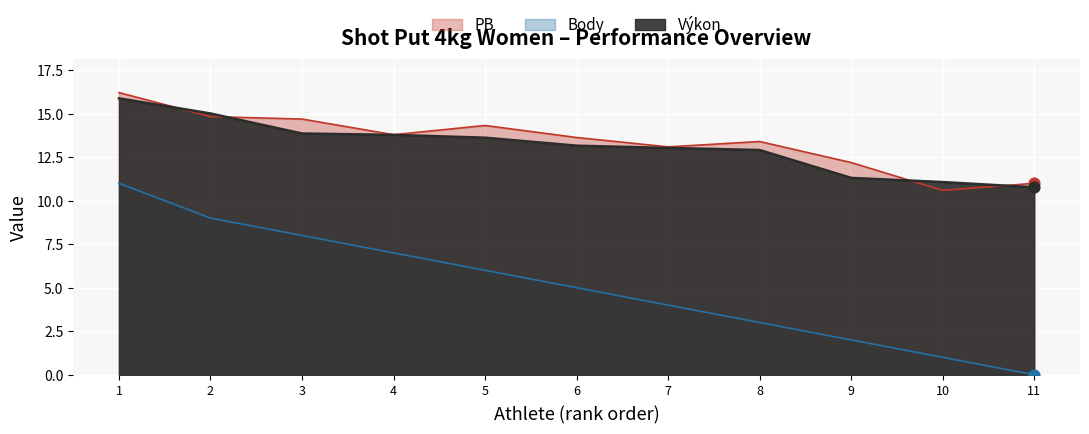

At how many categories does at least one series exceed 12?

9